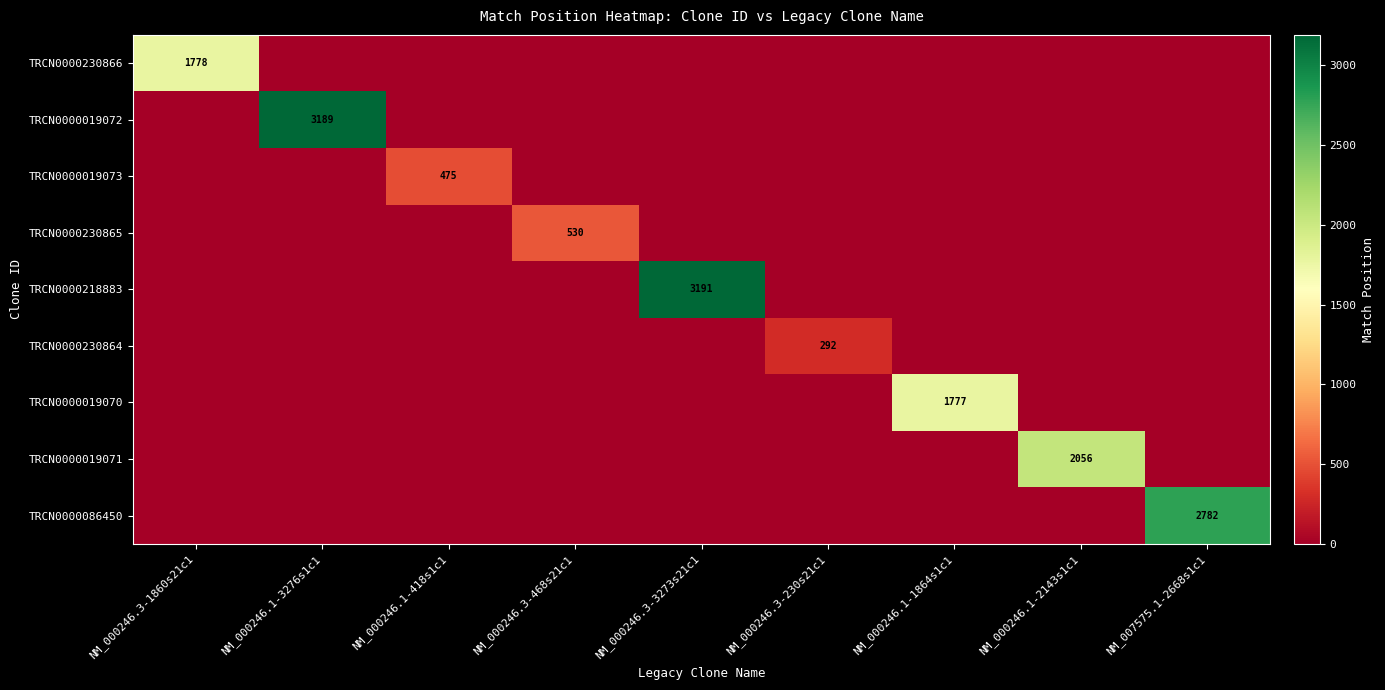

Which series has the largest total across all categories?

TRCN0000218883